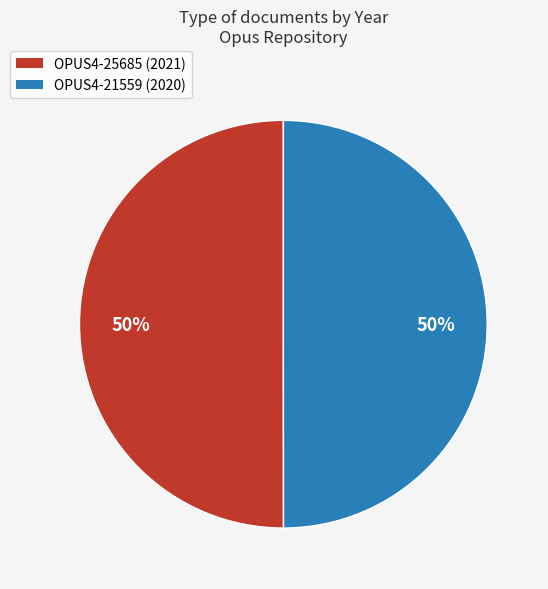

Do OPUS4-21559 (2020) and OPUS4-25685 (2021) together represent more than half of the pie?

Yes